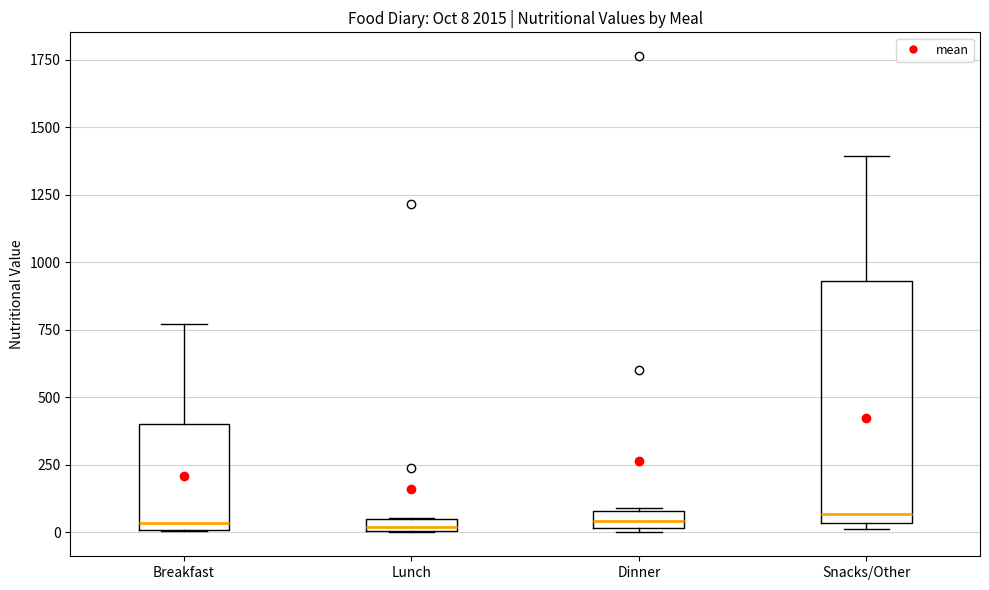

Which box is the tallest, from its lower edge to its upper edge?

Snacks/Other